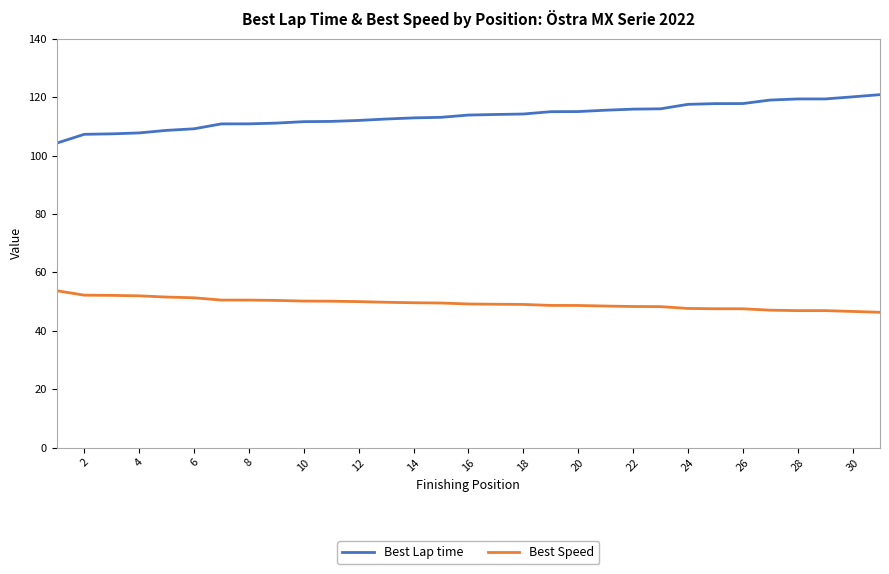

What is the smallest value displayed?

46.3